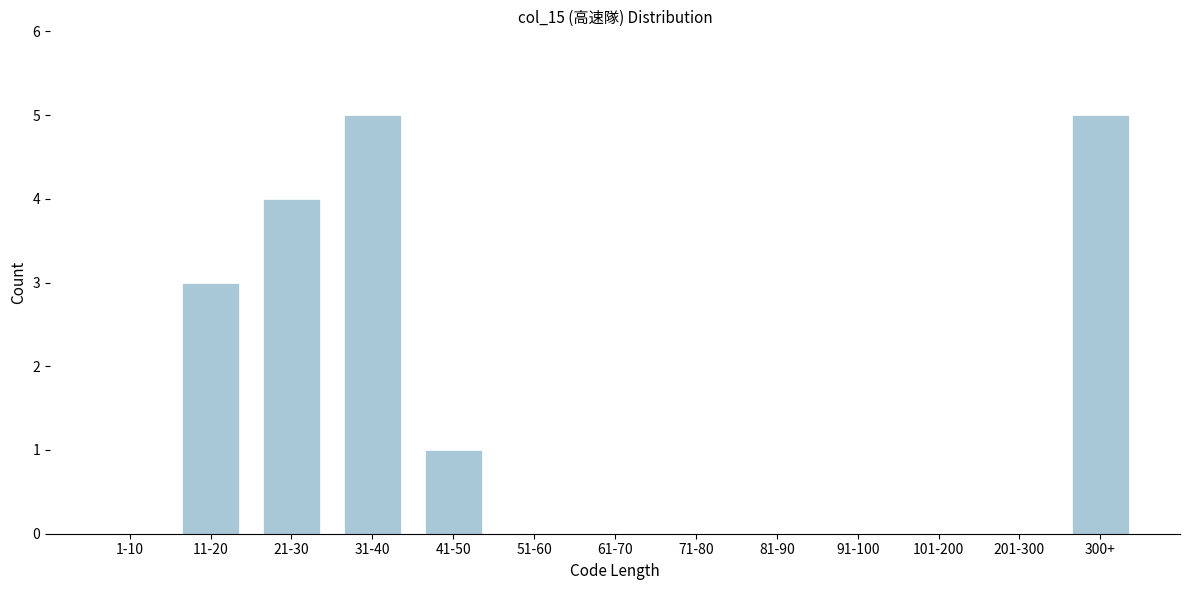

Reading left to right, extract all data points from this chart.

1-10=0	11-20=3	21-30=4	31-40=5	41-50=1	51-60=0	61-70=0	71-80=0	81-90=0	91-100=0	101-200=0	201-300=0	300+=5